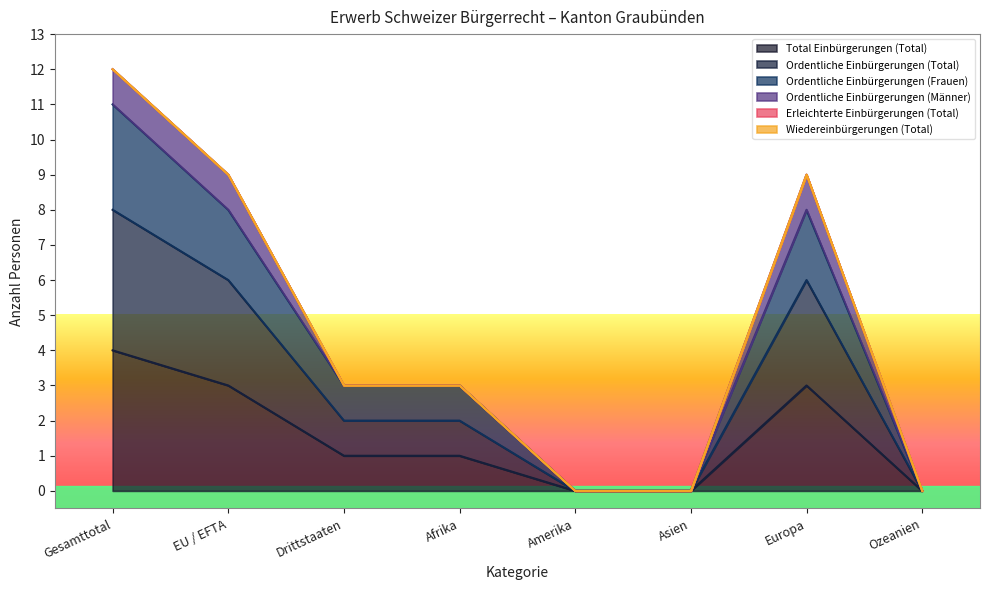

How many lines are shown in the chart?

6